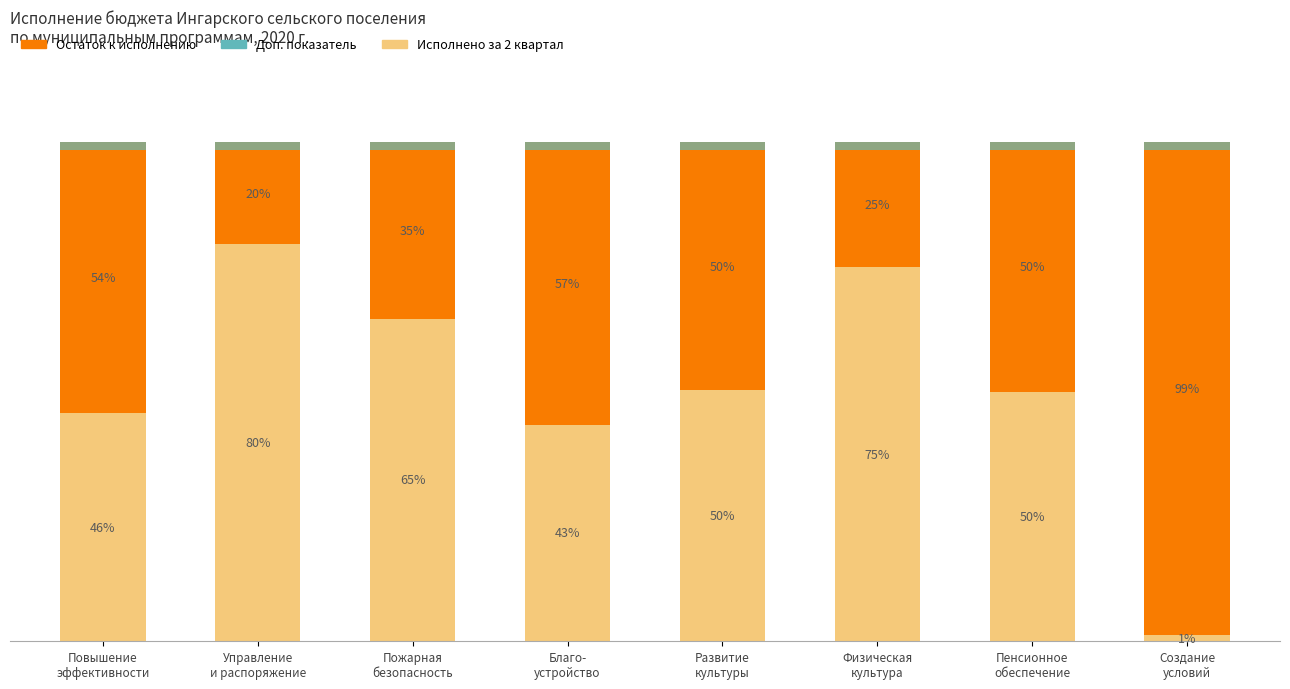

What is the label of the 4th bar from the left?

Благо-
устройство